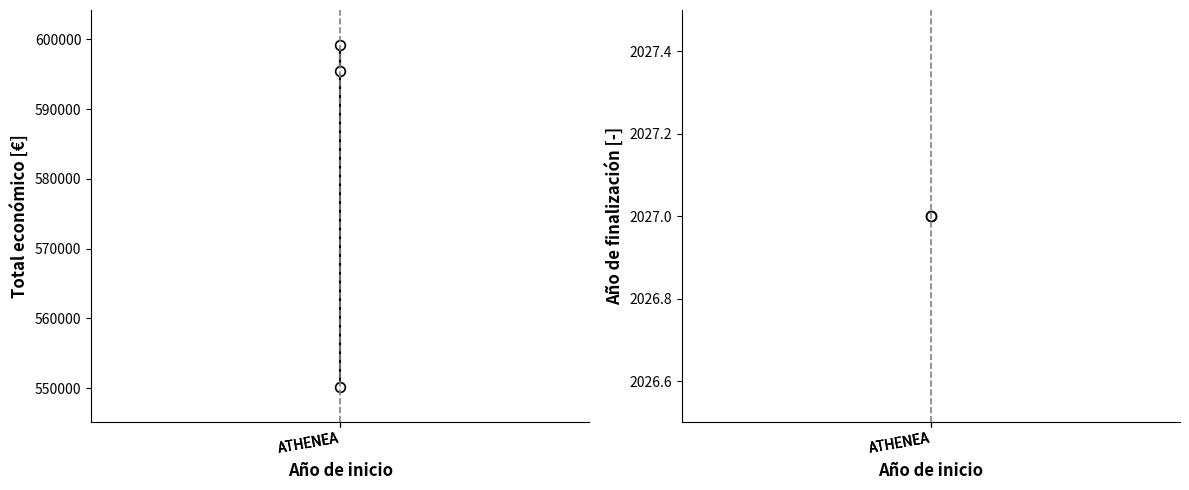

At which category is the sum across all series the highest?

ATHENEA